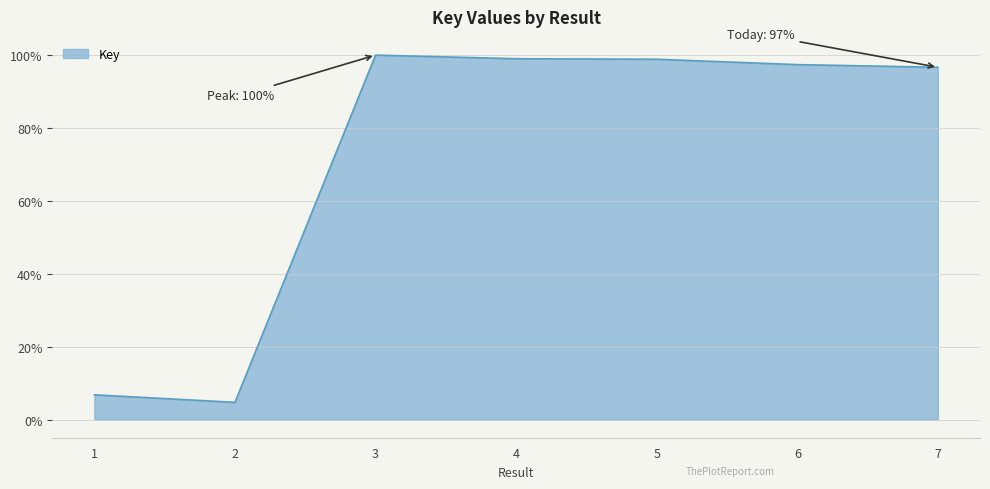

The chart shows a value of 4.7 at 2. True or false?

True